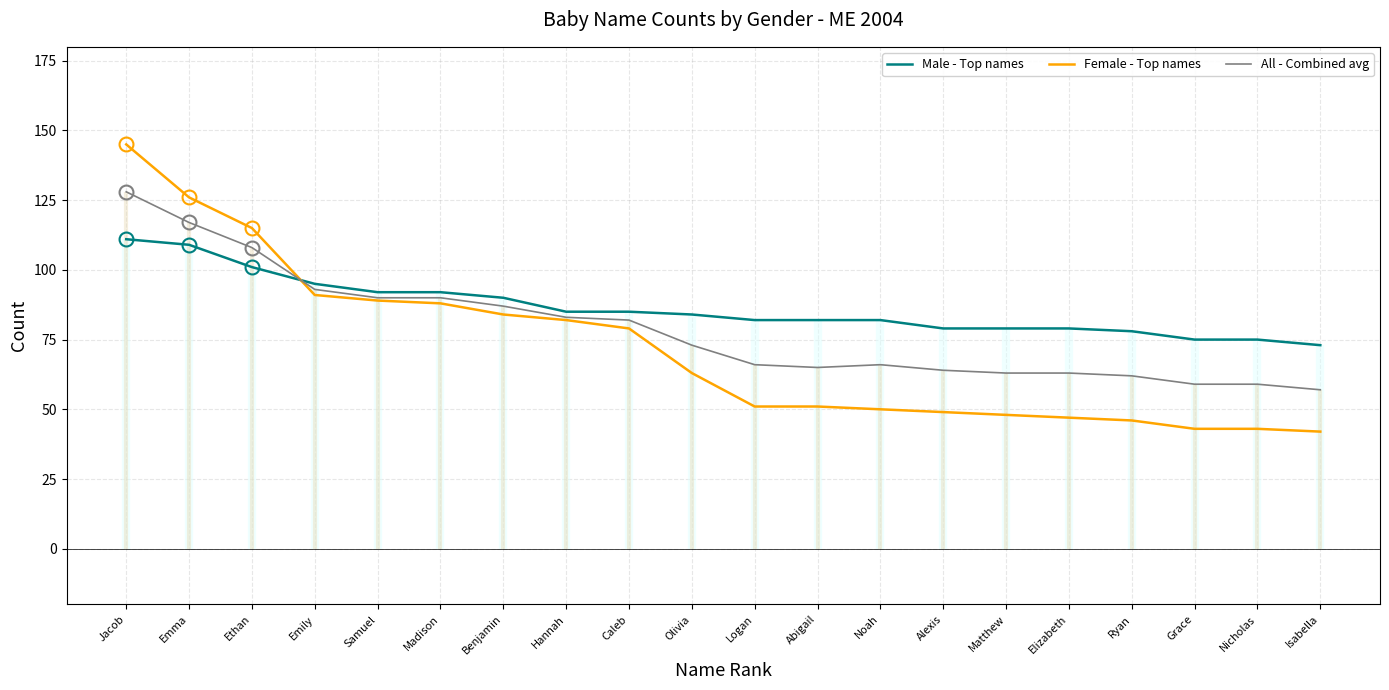

Which series changed the most between Matthew and Elizabeth?

Female - Top names